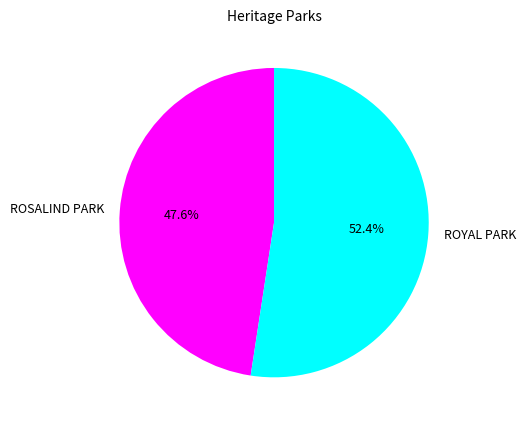

What is the ratio of the value at ROYAL PARK to the value at ROSALIND PARK?

1.1